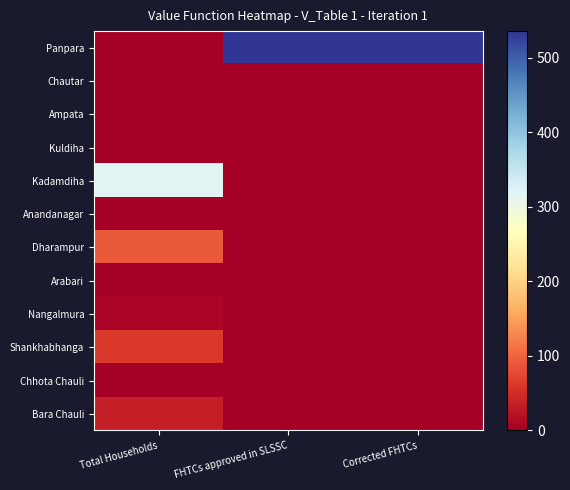

What is the spread (max minus min) of values at Total Households?

317